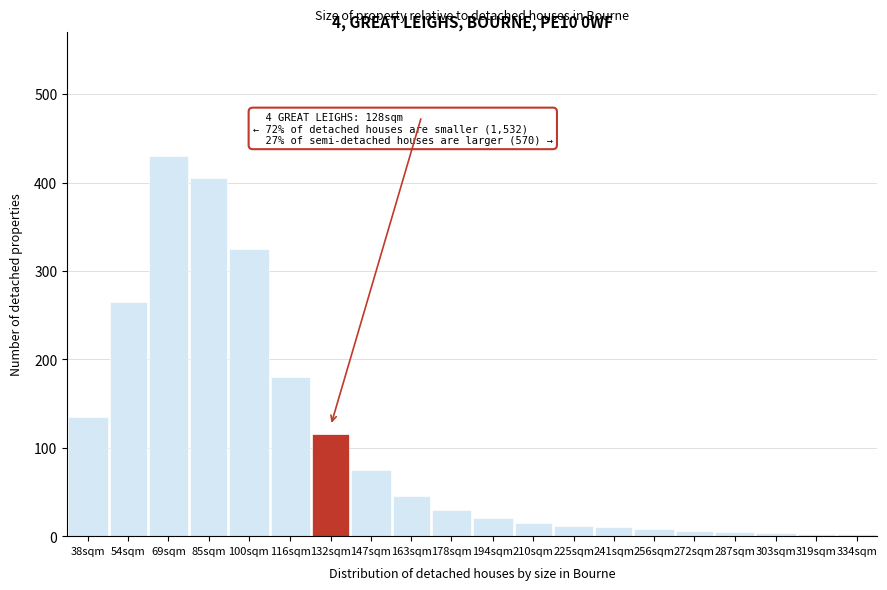

What position from the right is 38sqm?

20